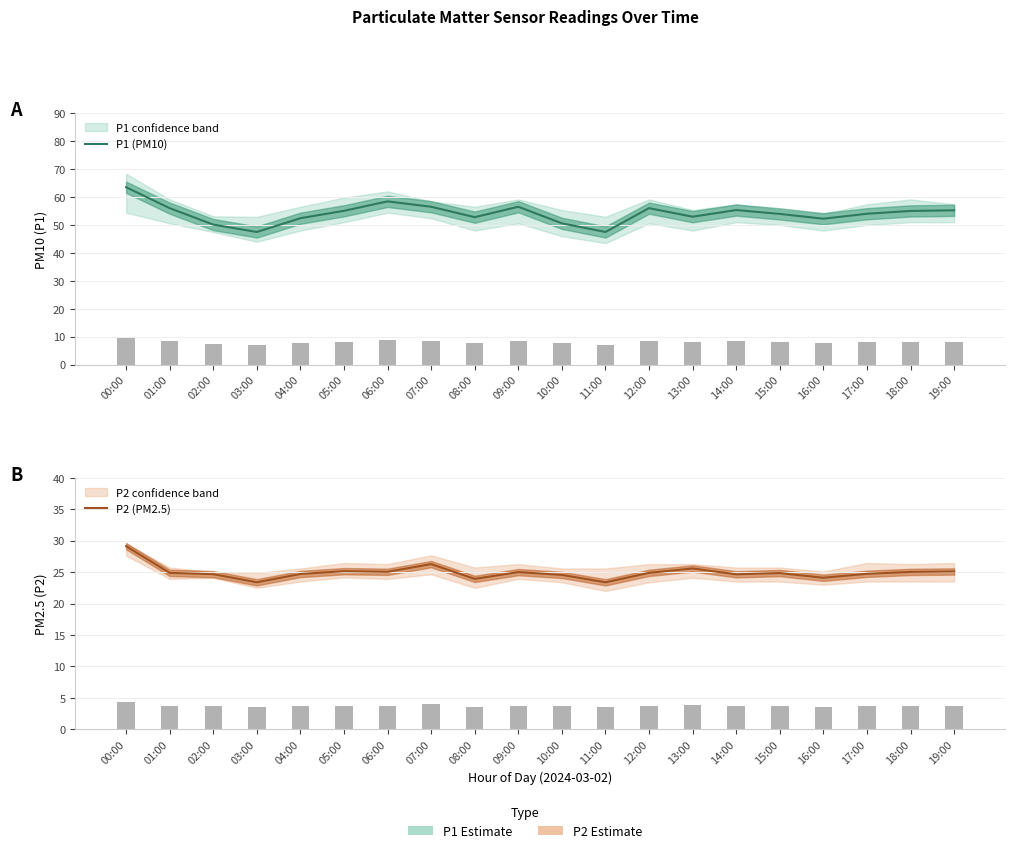

Does the chart contain stacked bars?

No